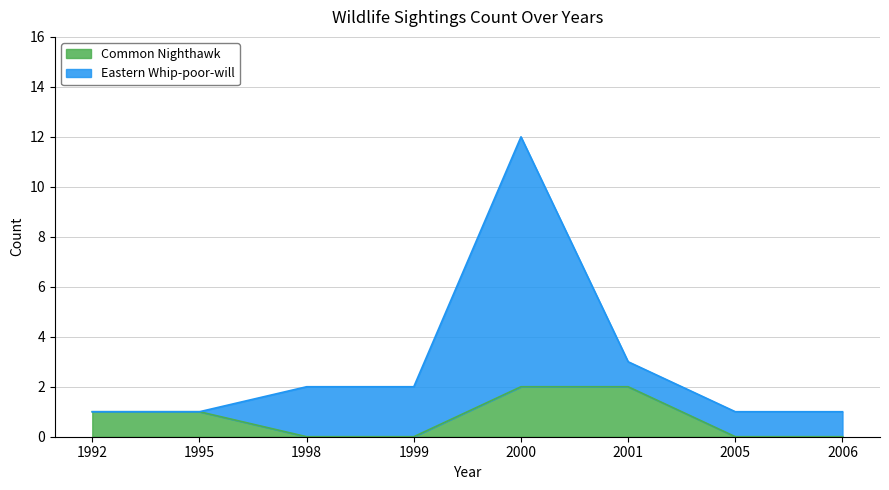

The Common Nighthawk series shows 0 at 1995. True or false?

False